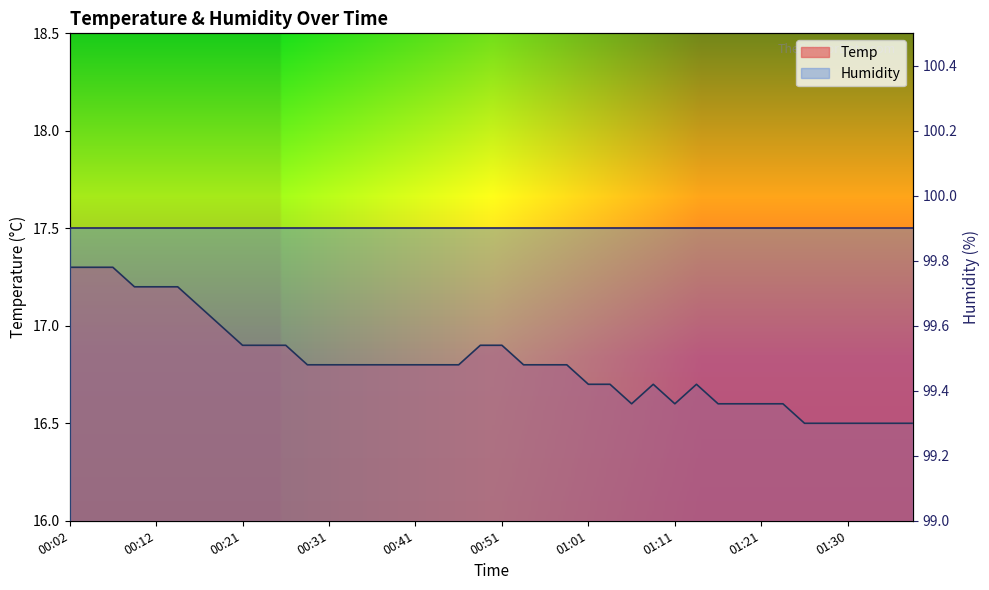

What is the label of the 27th point from the left?

01:06